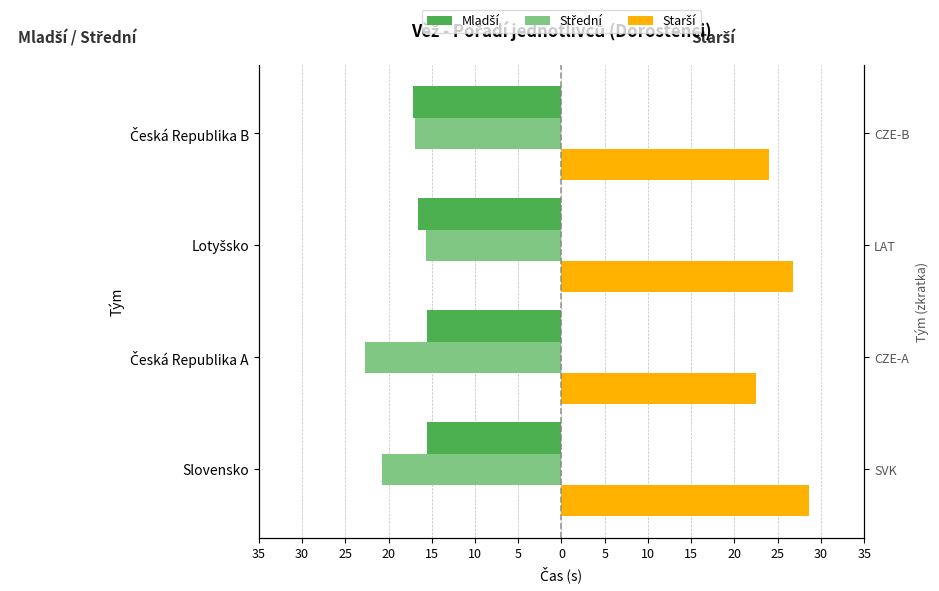

Rank the series by their maximum value, from highest to lowest.

Starší, Mladší, Střední